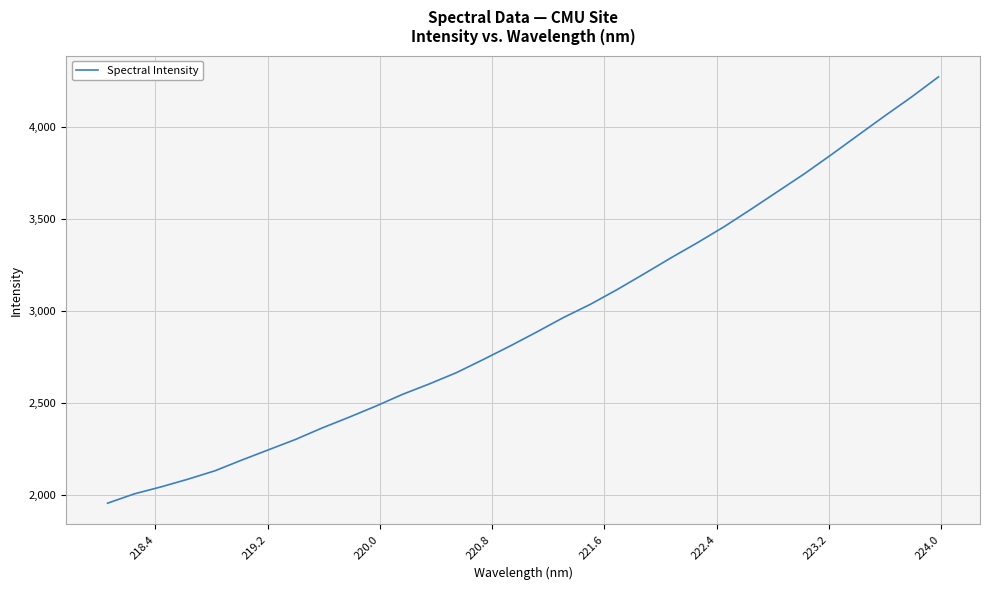

What is the minimum value shown in the chart?

1956.6